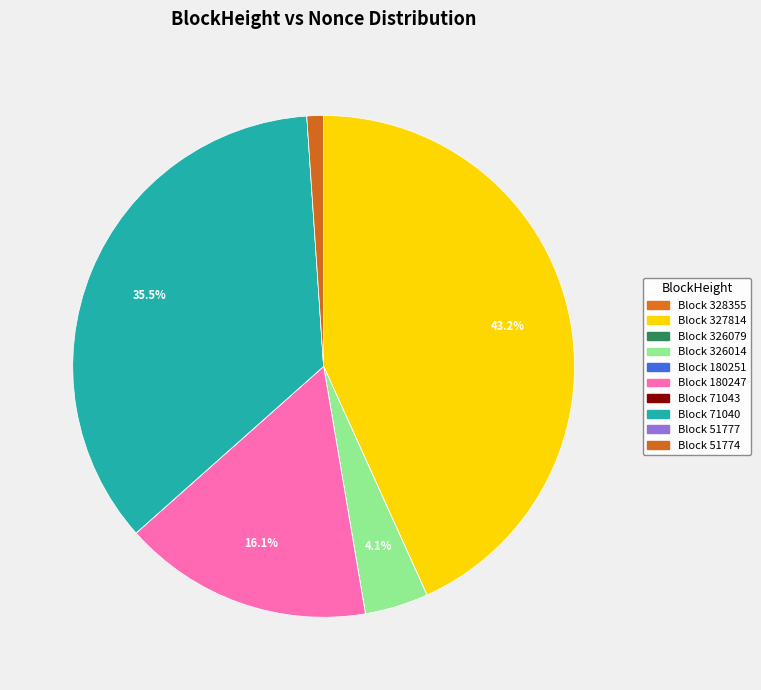

How many segments does this pie chart have?

10